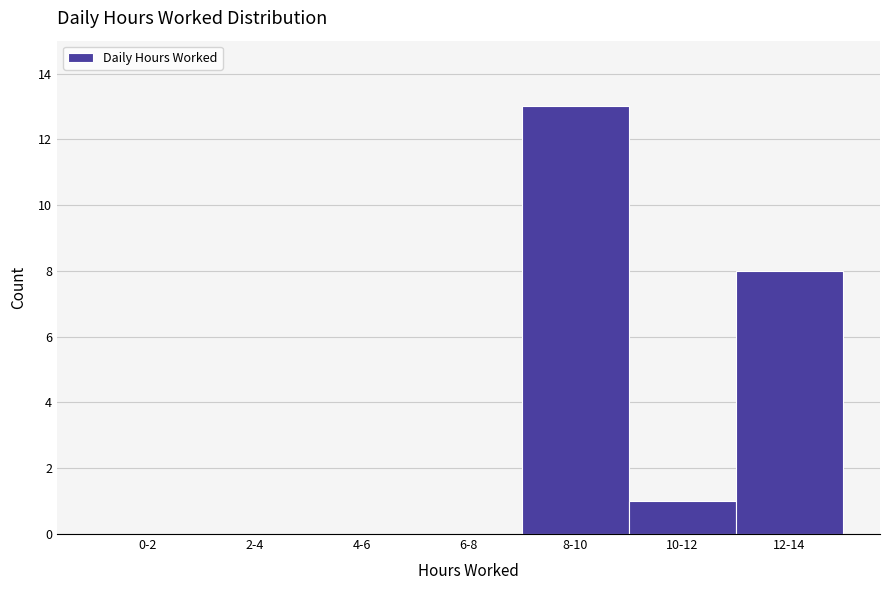

Reading right to left, list all the values displayed in this chart.

12-14=8	10-12=1	8-10=13	6-8=0	4-6=0	2-4=0	0-2=0